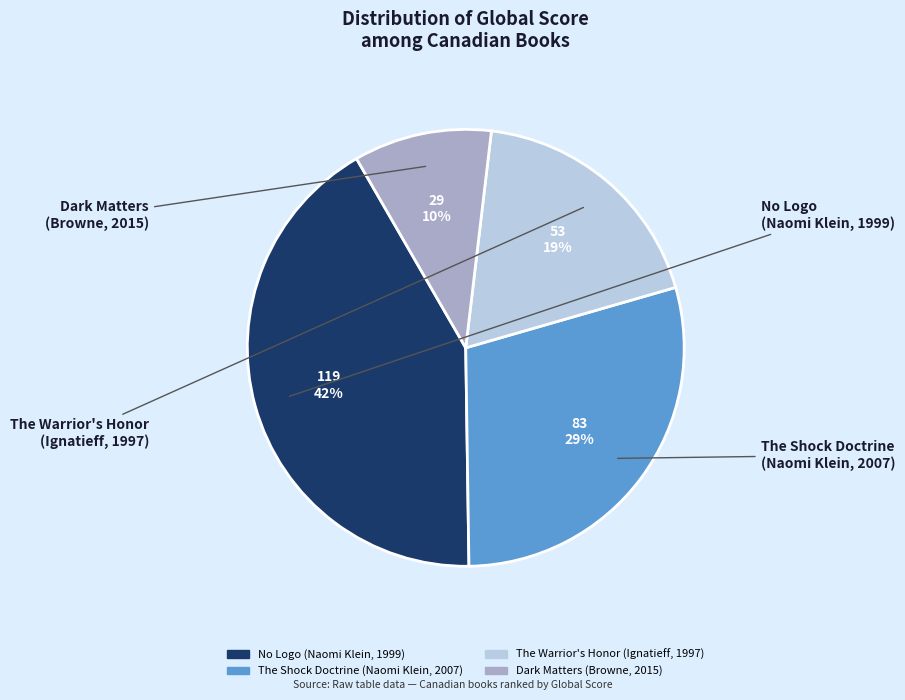

Combined, do The Warrior's Honor (Ignatieff, 1997) and The Shock Doctrine (Naomi Klein, 2007) account for over 50%?

No